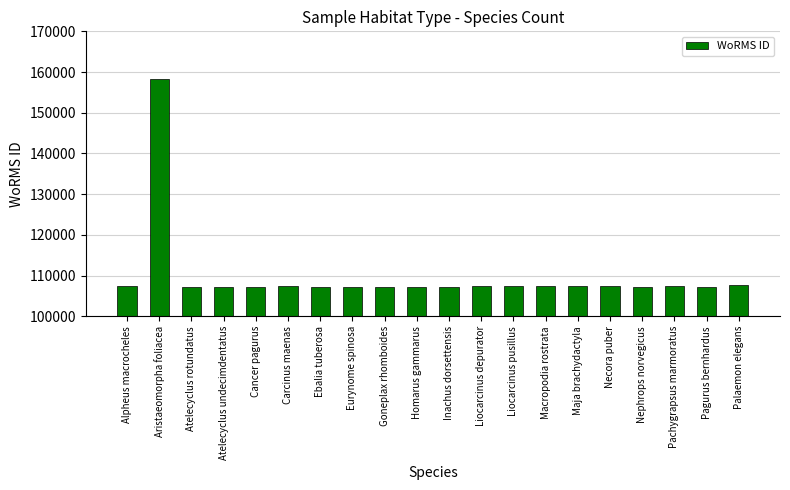

At which category does the chart reach its peak across all series?

Aristaeomorpha foliacea